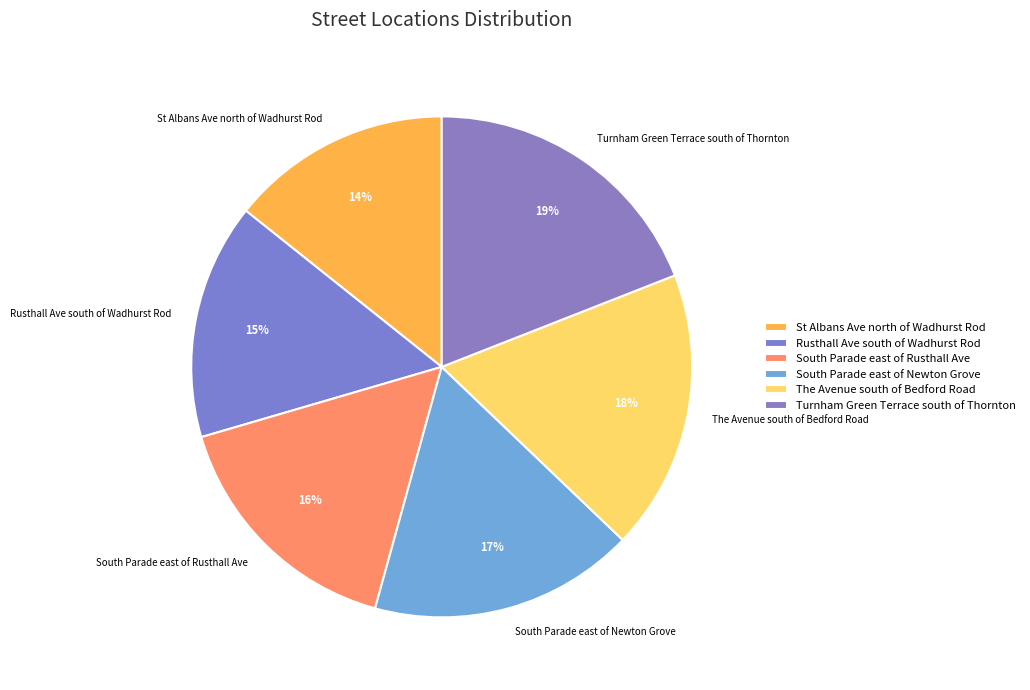

Approximately how many times larger is the value at South Parade east of Newton Grove compared to The Avenue south of Bedford Road?

0.9